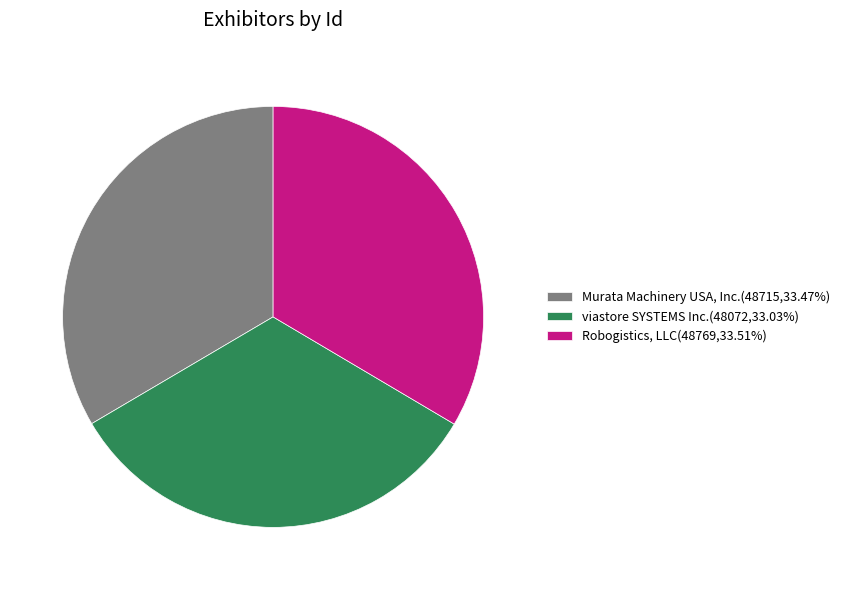

Approximately how many times larger is the value at viastore SYSTEMS Inc.(48072,33.03%) compared to Murata Machinery USA, Inc.(48715,33.47%)?

1.0